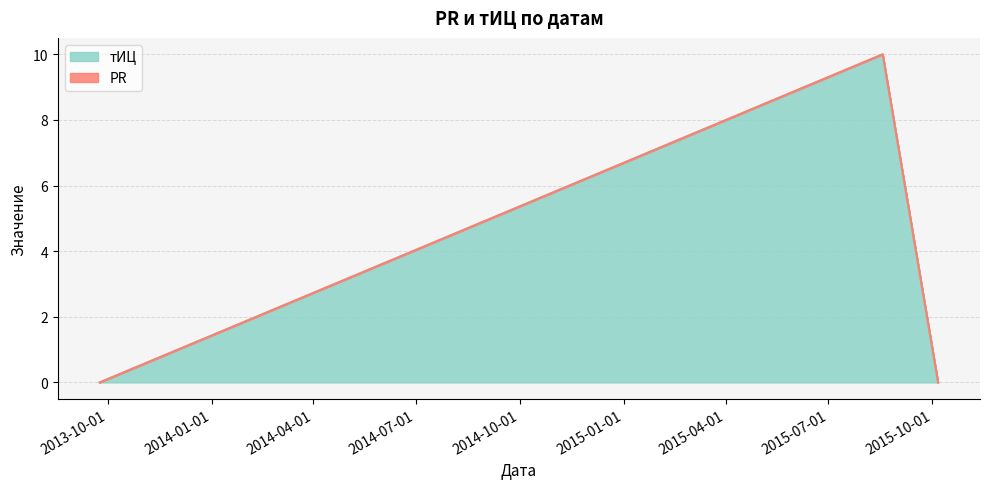

What is the difference between the maximum and minimum values?

10